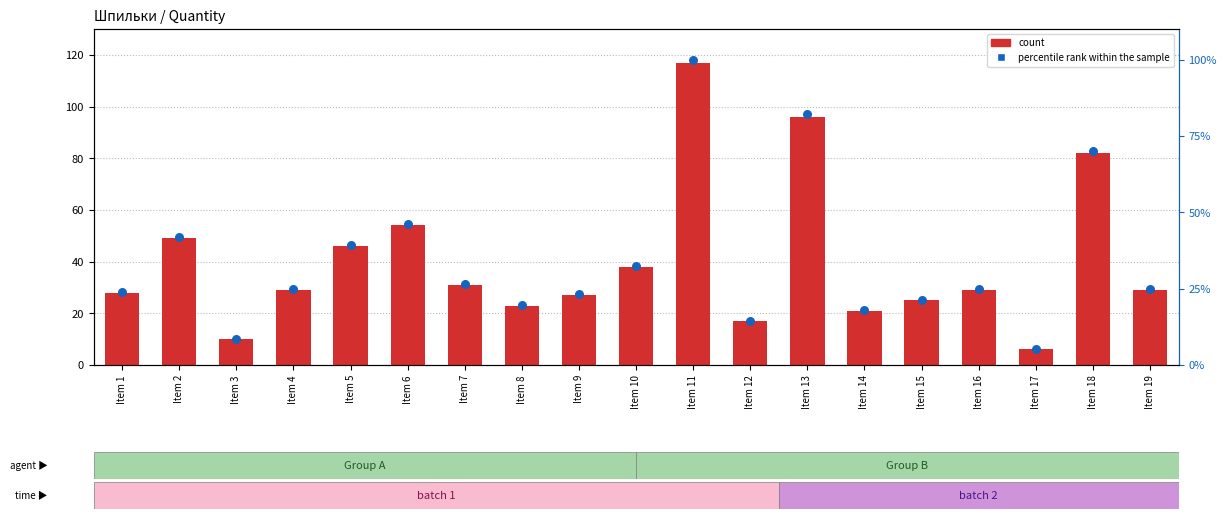

Which series contains the highest Y value?

count